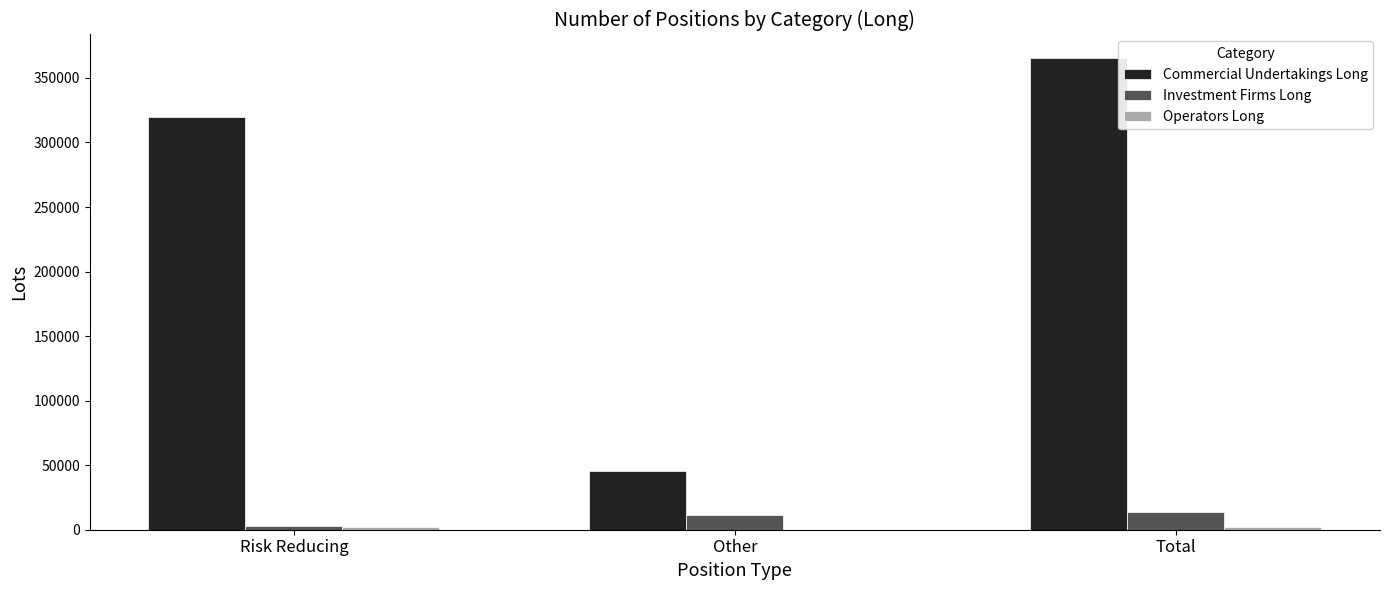

What is the greatest value displayed?

365371.1